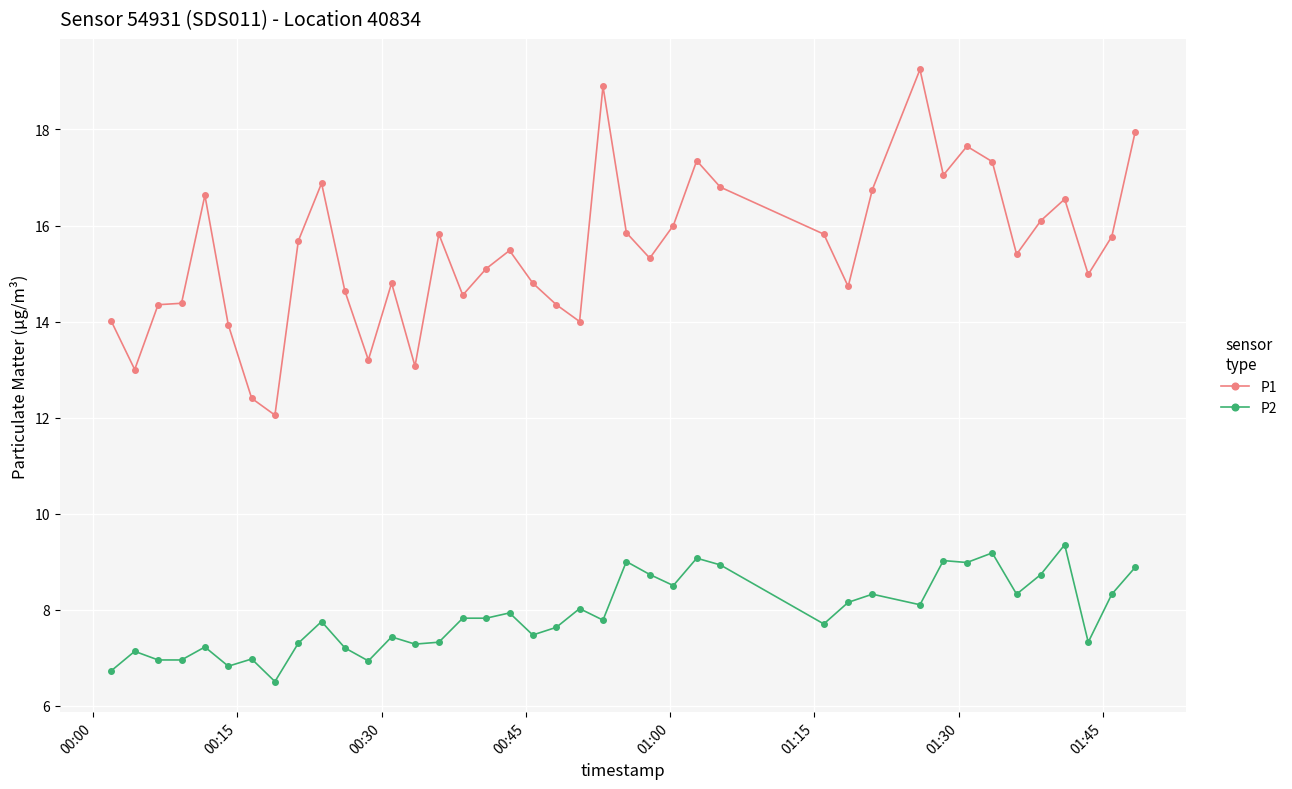

True or false: P1 has more than 0 points higher than both neighbors.

True